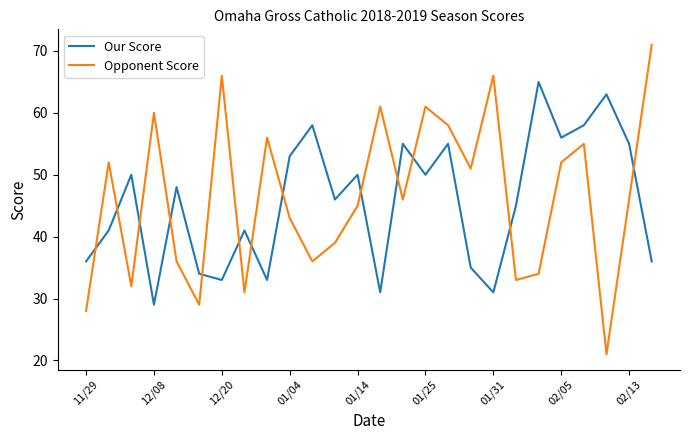

Reading left to right, extract all data points from this chart.

Our Score: 36	41	50	29	48	34	33	41	33	53	58	46	50	31	55	50	55	35	31	45	65	56	58	63	55	36
Opponent Score: 28	52	32	60	36	29	66	31	56	43	36	39	45	61	46	61	58	51	66	33	34	52	55	21	46	71